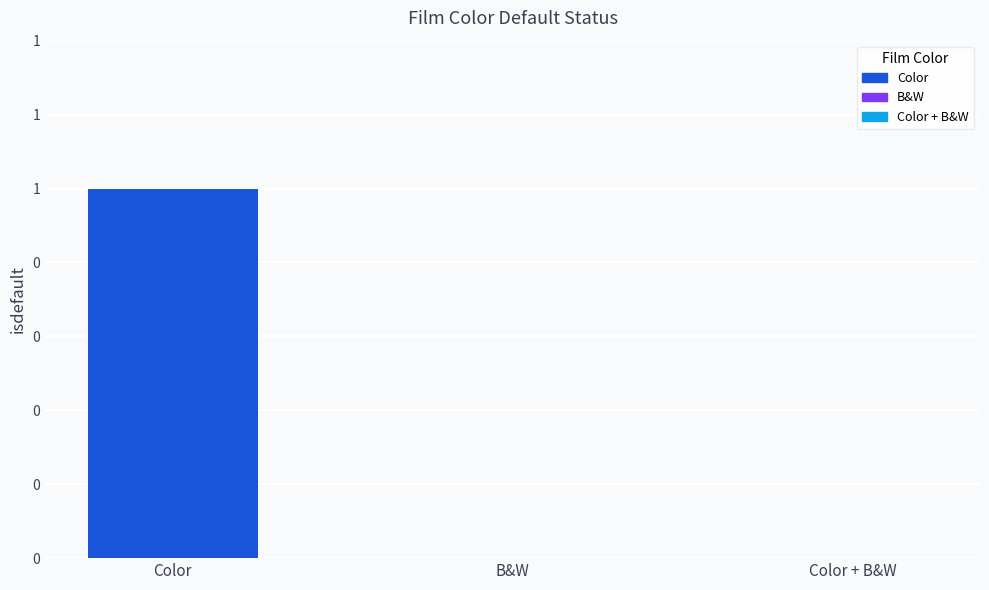

What is the sum of all values?

1